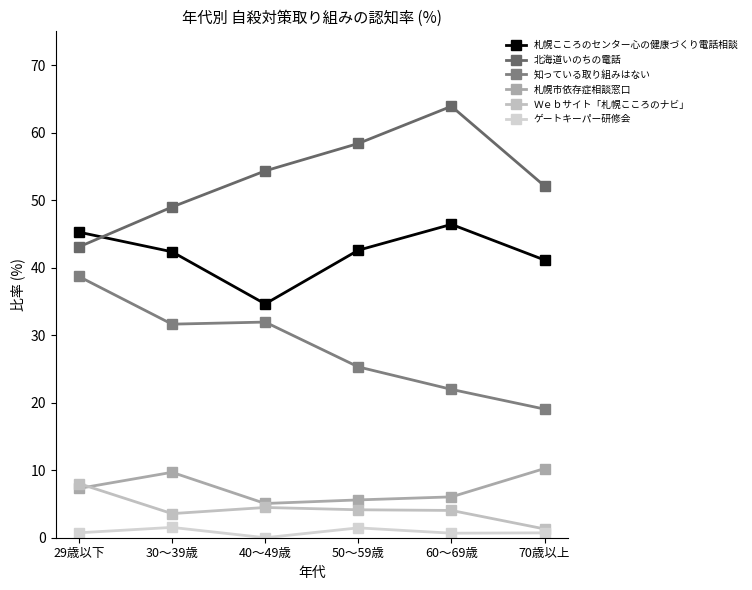

Rank the categories by Ｗｅｂサイト「札幌こころのナビ」 value from lowest to highest.

70歳以上, 30～39歳, 60～69歳, 50～59歳, 40～49歳, 29歳以下